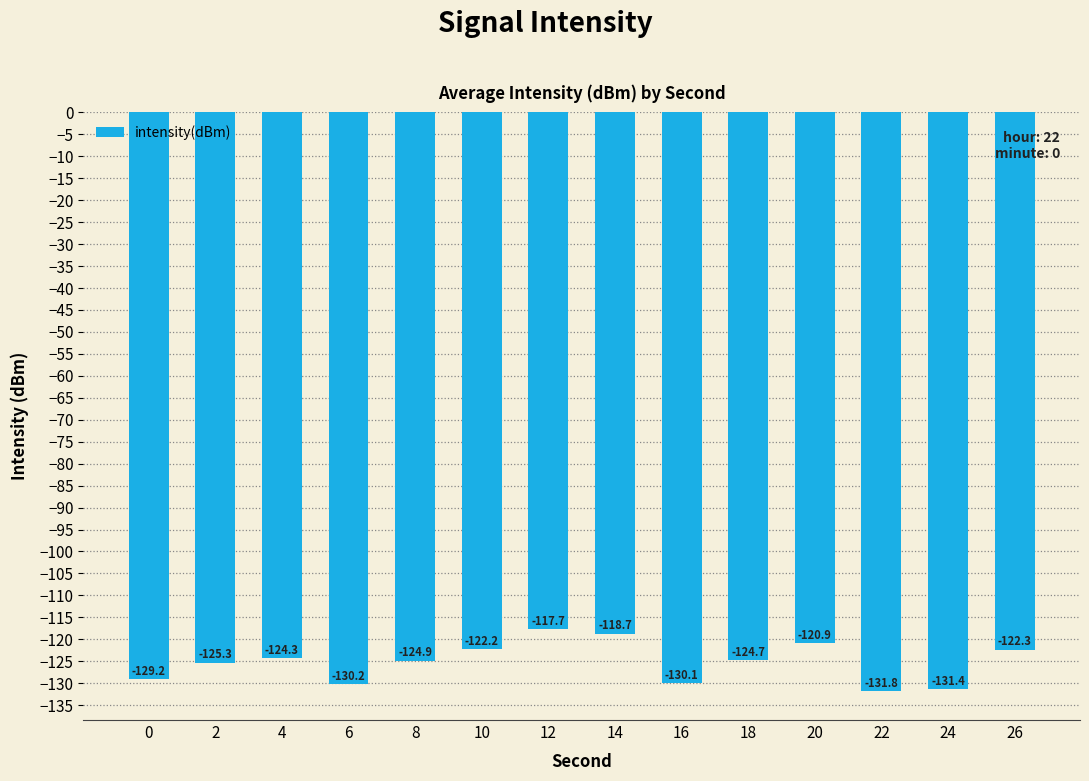

At which label is the value closest to -124?

4